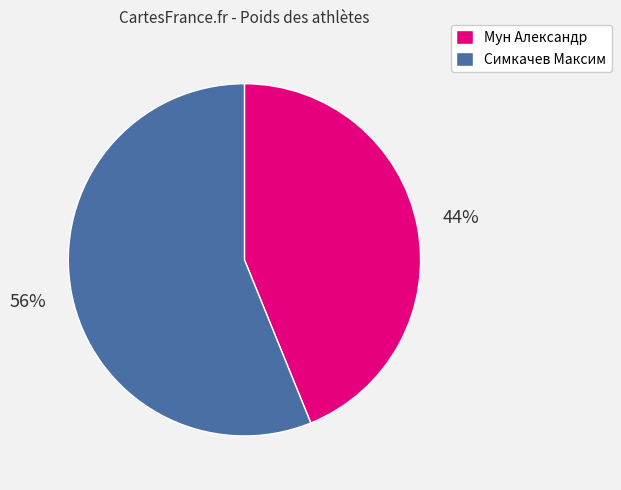

Combined, do Симкачев Максим and Мун Александр account for over 50%?

Yes